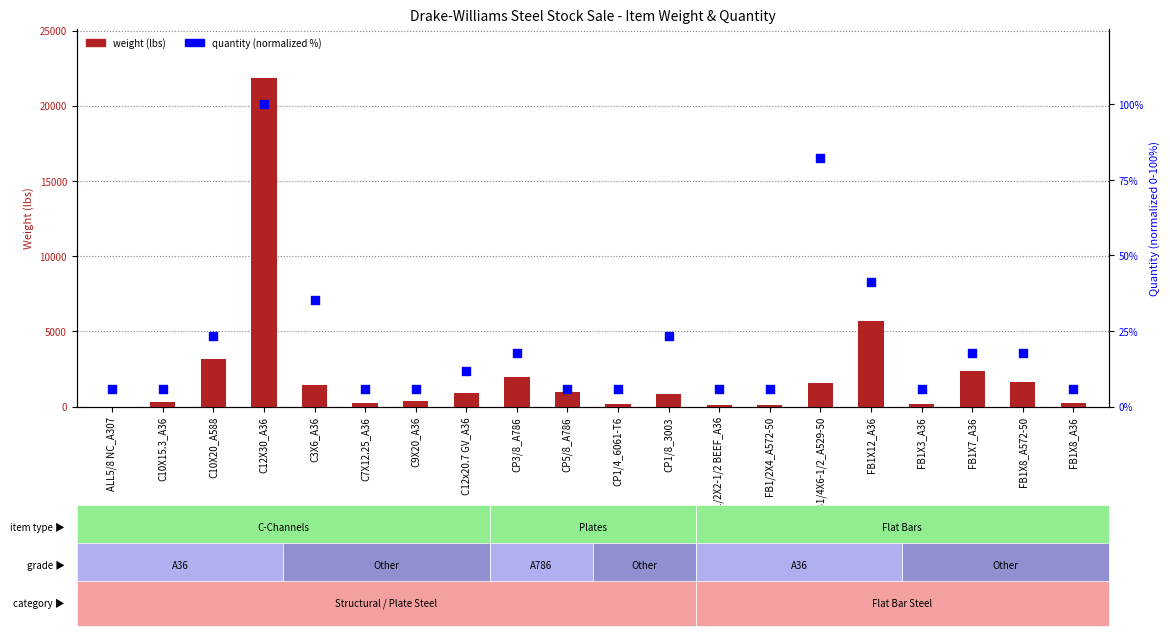

At which category is the sum across all series the highest?

C12X30_A36